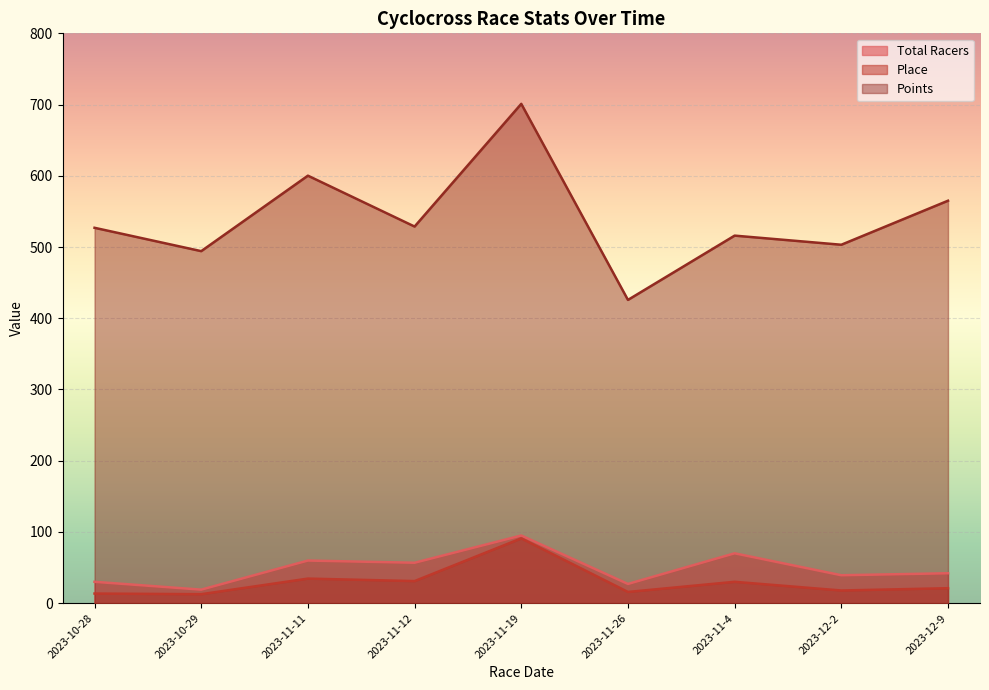

True or false: Points and Total Racers cross at least once.

False